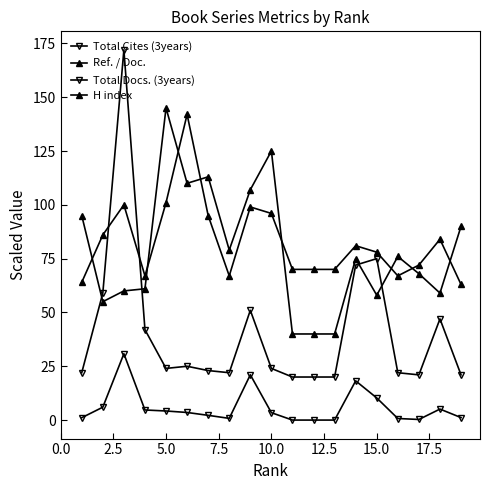

How many values in the Total Docs. (3years) series are below 24?

9